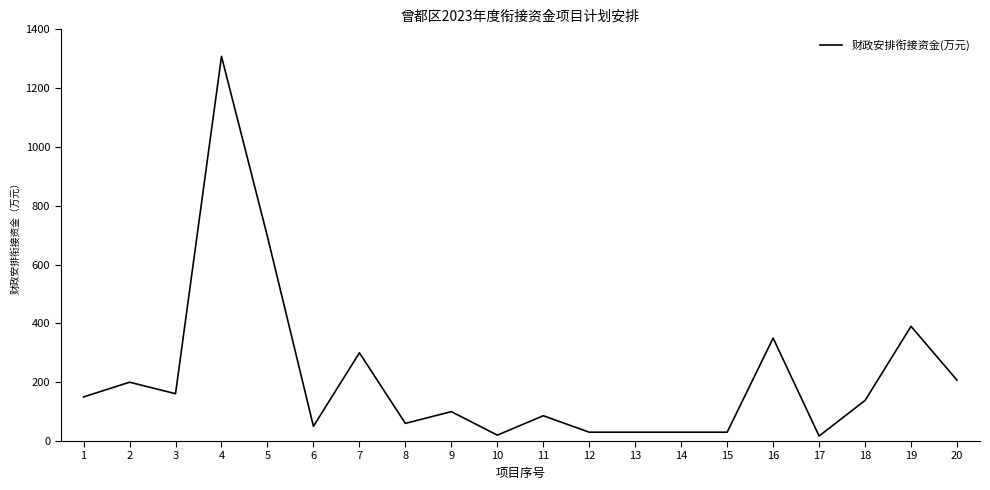

Does the chart display data point markers on the line(s)?

No